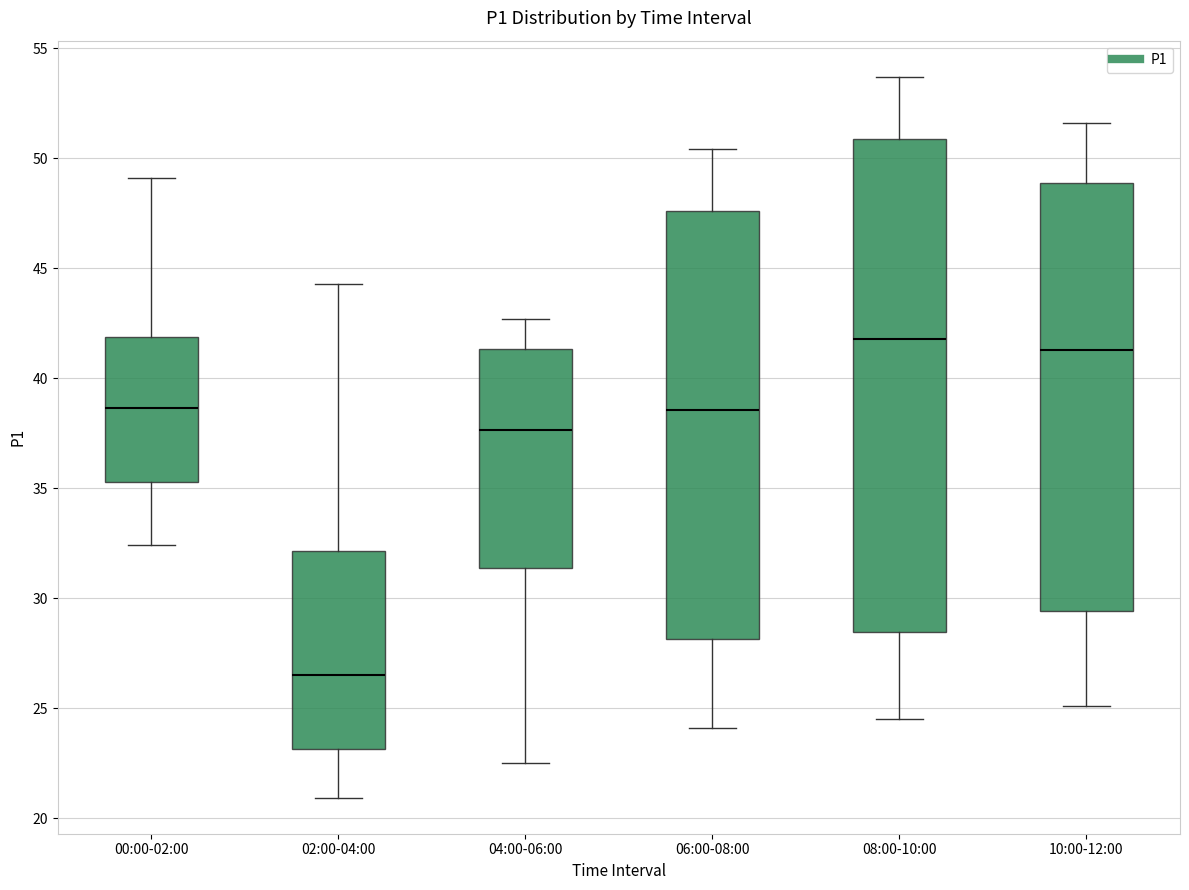

Which box is the tallest, from its lower edge to its upper edge?

08:00-10:00